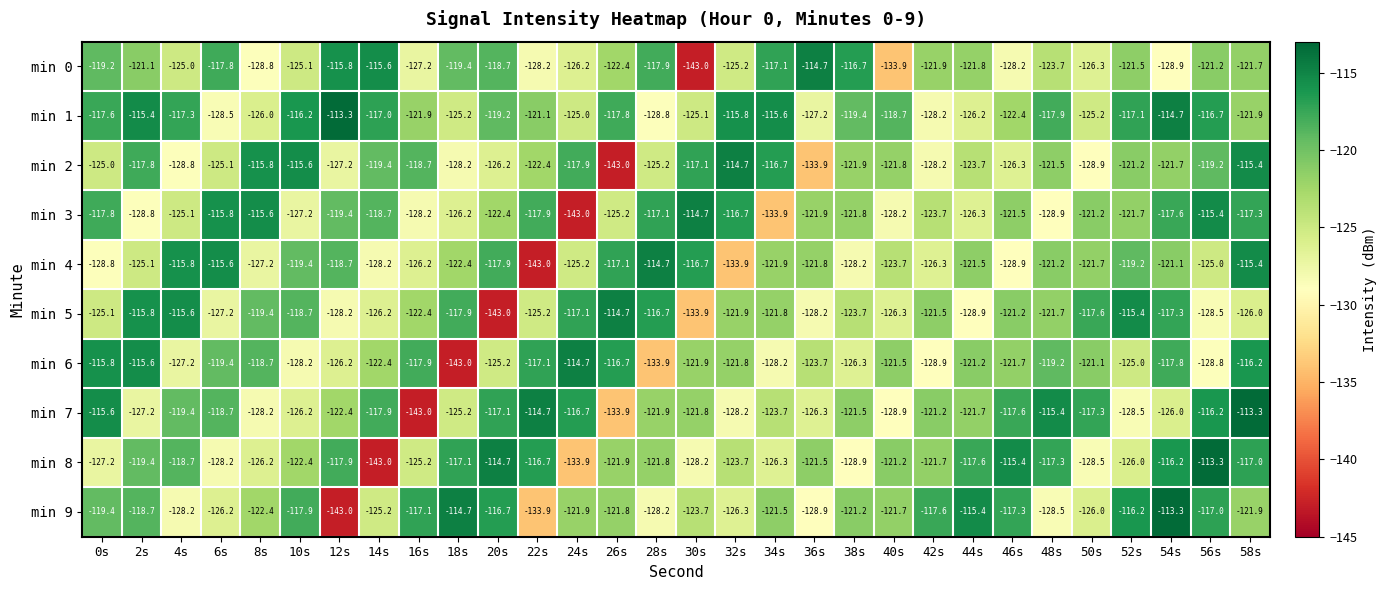

What is the lowest value of the min 0 series?

-143.0